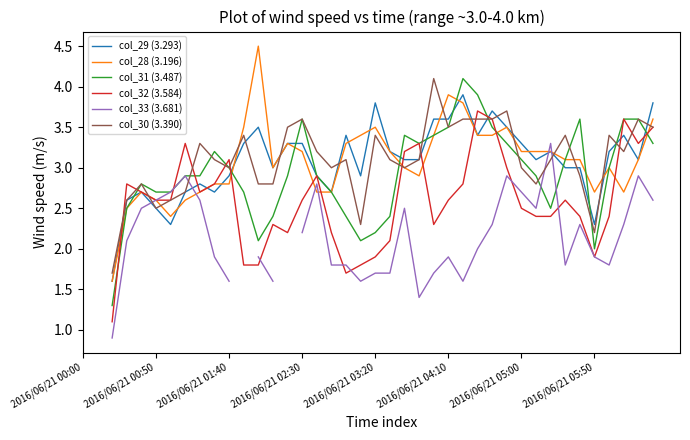

Does the chart display data point markers on the line(s)?

No